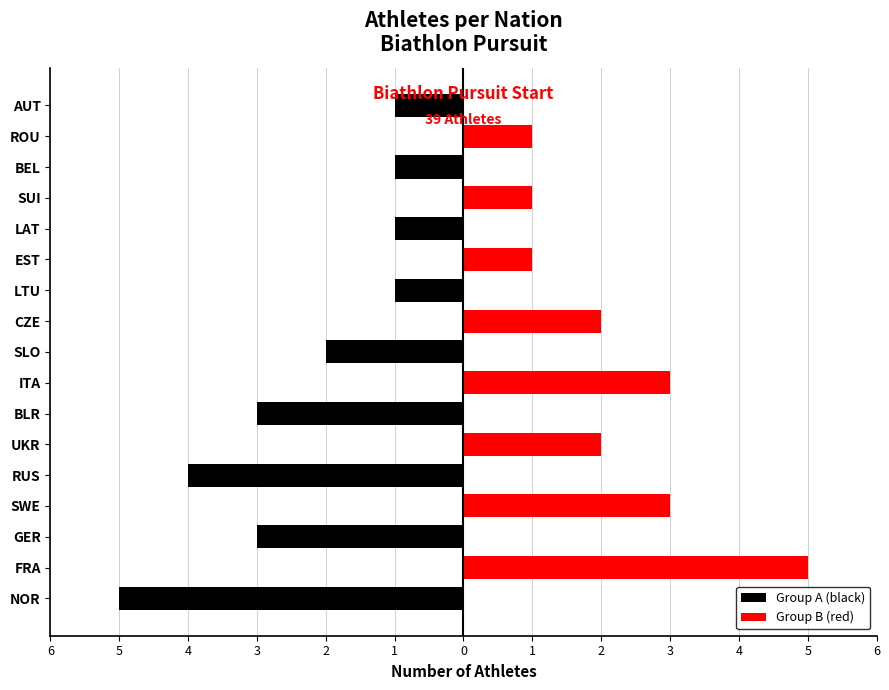

Reading left to right, what are all the values shown in this chart?

Group A (black): -5	0	-3	0	-4	0	-3	0	-2	0	-1	0	-1	0	-1	0	-1
Group B (red): 0	5	0	3	0	2	0	3	0	2	0	1	0	1	0	1	0